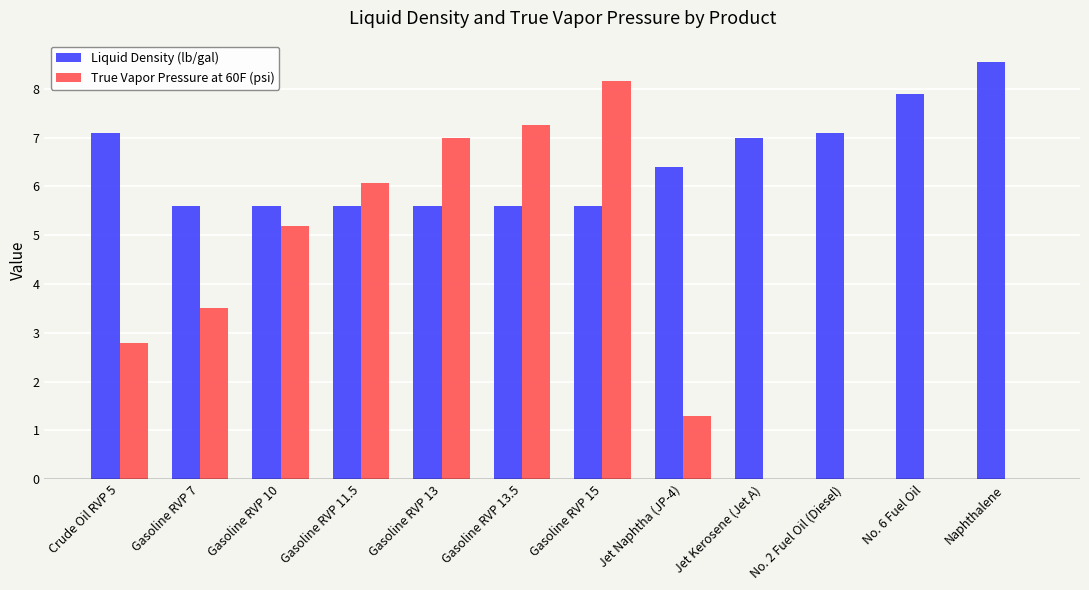

Is the value of Liquid Density (lb/gal) at Gasoline RVP 15 greater than the value of True Vapor Pressure at 60F (psi) at Crude Oil RVP 5?

Yes